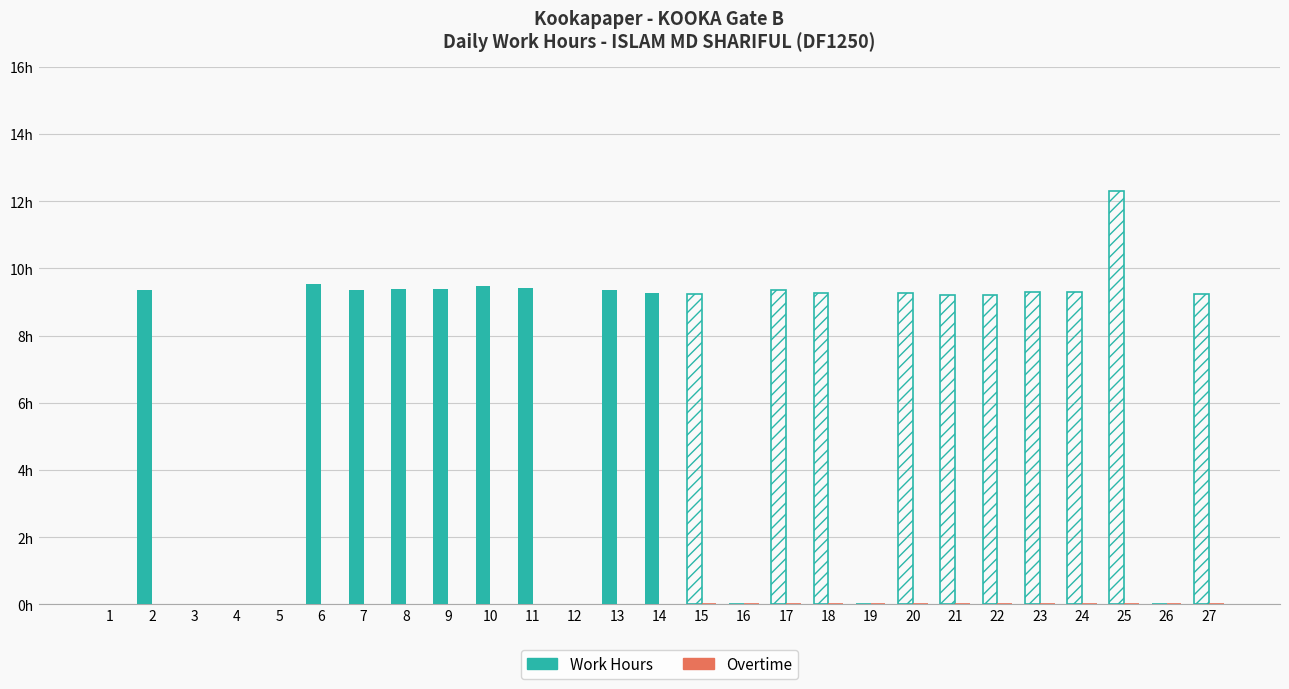

Rank the series at 1 from highest to lowest value.

Work Hours, Overtime